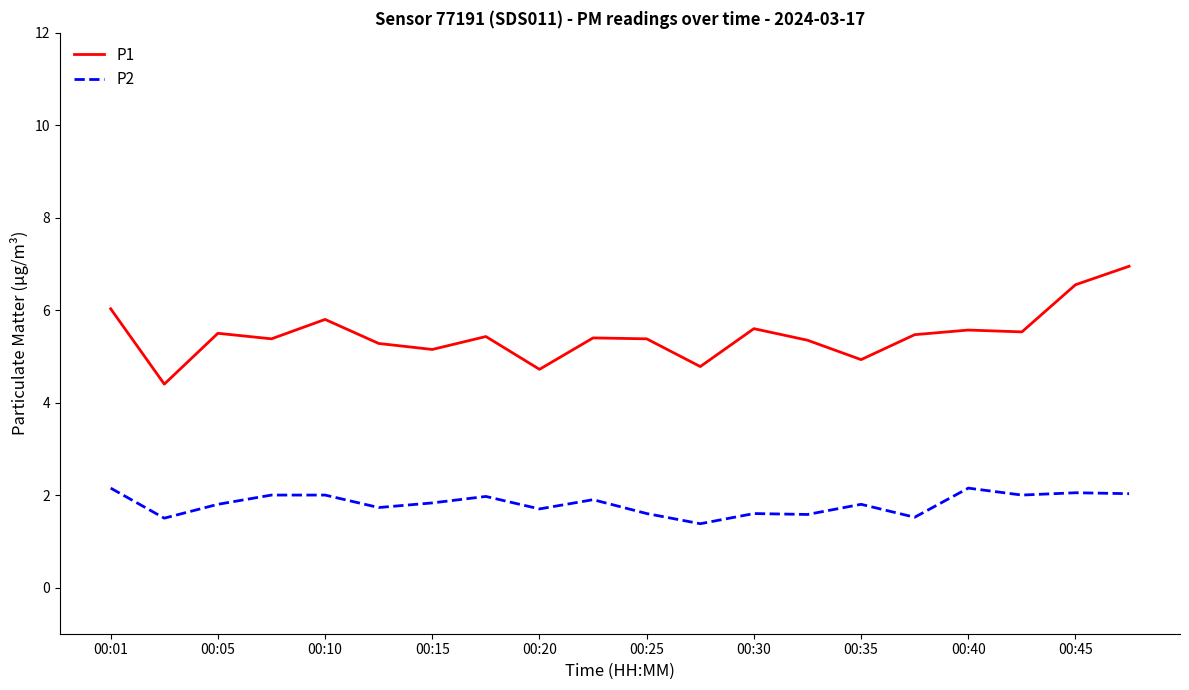

True or false: P2 and P1 cross at least once.

False